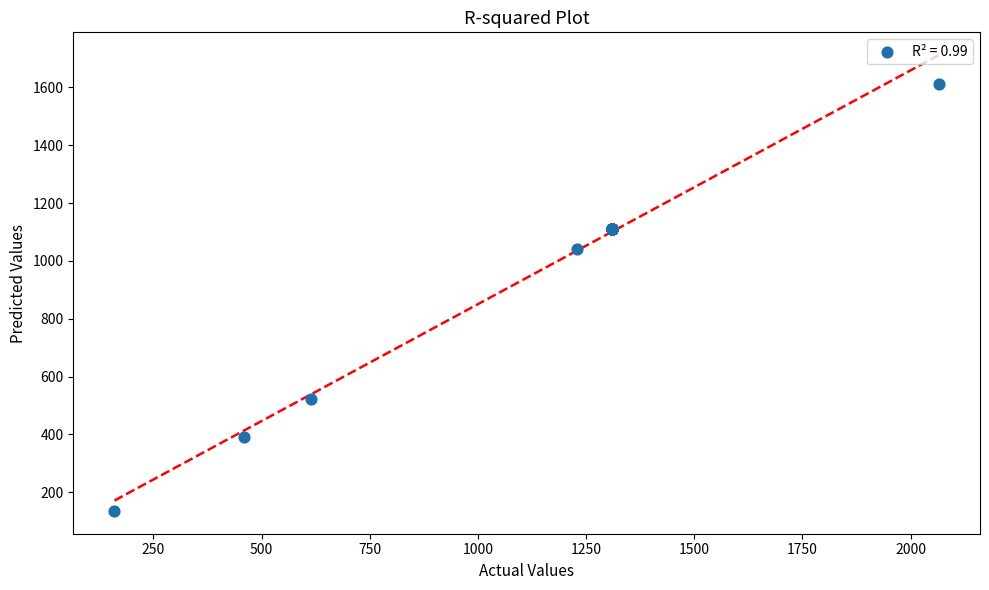

What Y value in the scatter plot is closest to 874?

1042.4